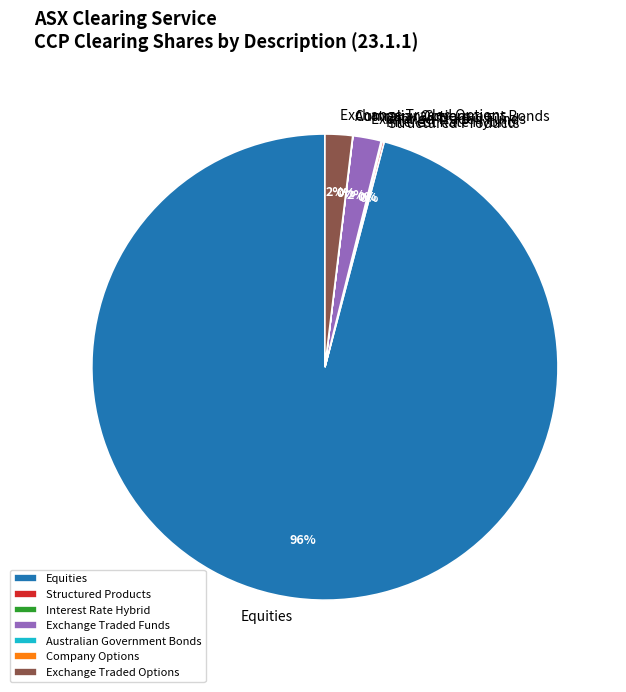

Which has a higher value, Exchange Traded Options or Equities?

Equities